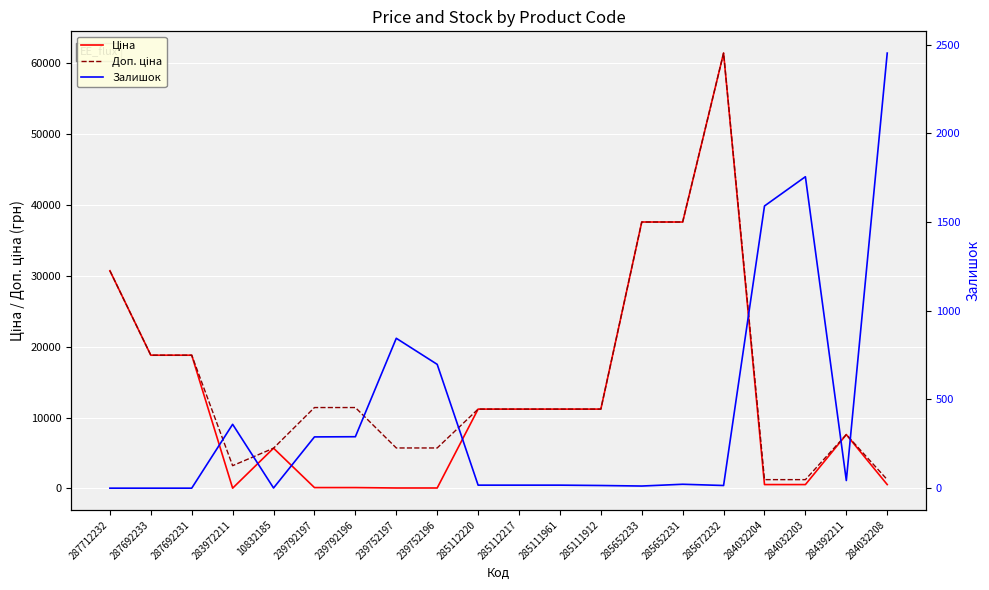

What is the difference between the second highest and second lowest values in the Ціна series?

37536.6